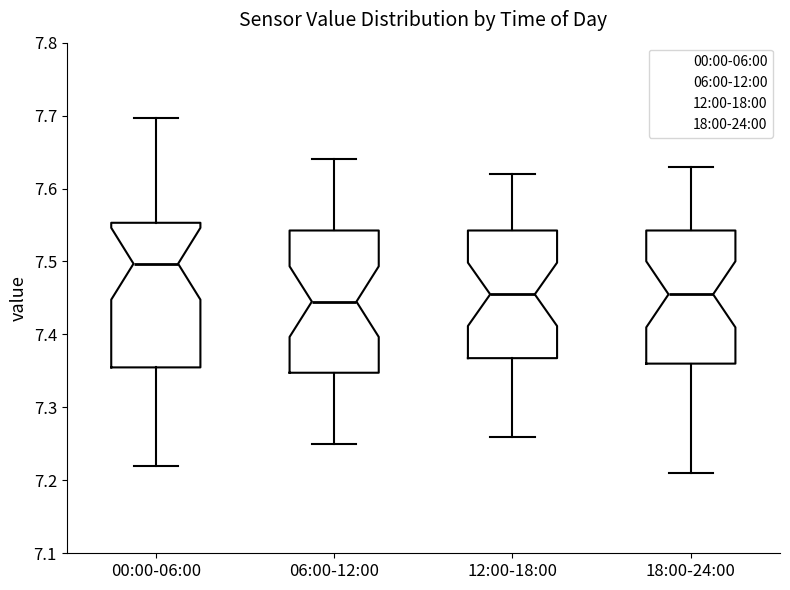

Reading left to right, read every box against the y-axis: the position of its median line, the range the box covers, and the ends of its whiskers. The values are not printed on the chart, so give them approximately, as read against the axis.

00:00-06:00: median 7.50, box 7.35 to 7.55, whiskers 7.22 to 7.70
06:00-12:00: median 7.45, box 7.35 to 7.54, whiskers 7.25 to 7.64
12:00-18:00: median 7.46, box 7.37 to 7.54, whiskers 7.26 to 7.62
18:00-24:00: median 7.46, box 7.36 to 7.54, whiskers 7.21 to 7.63